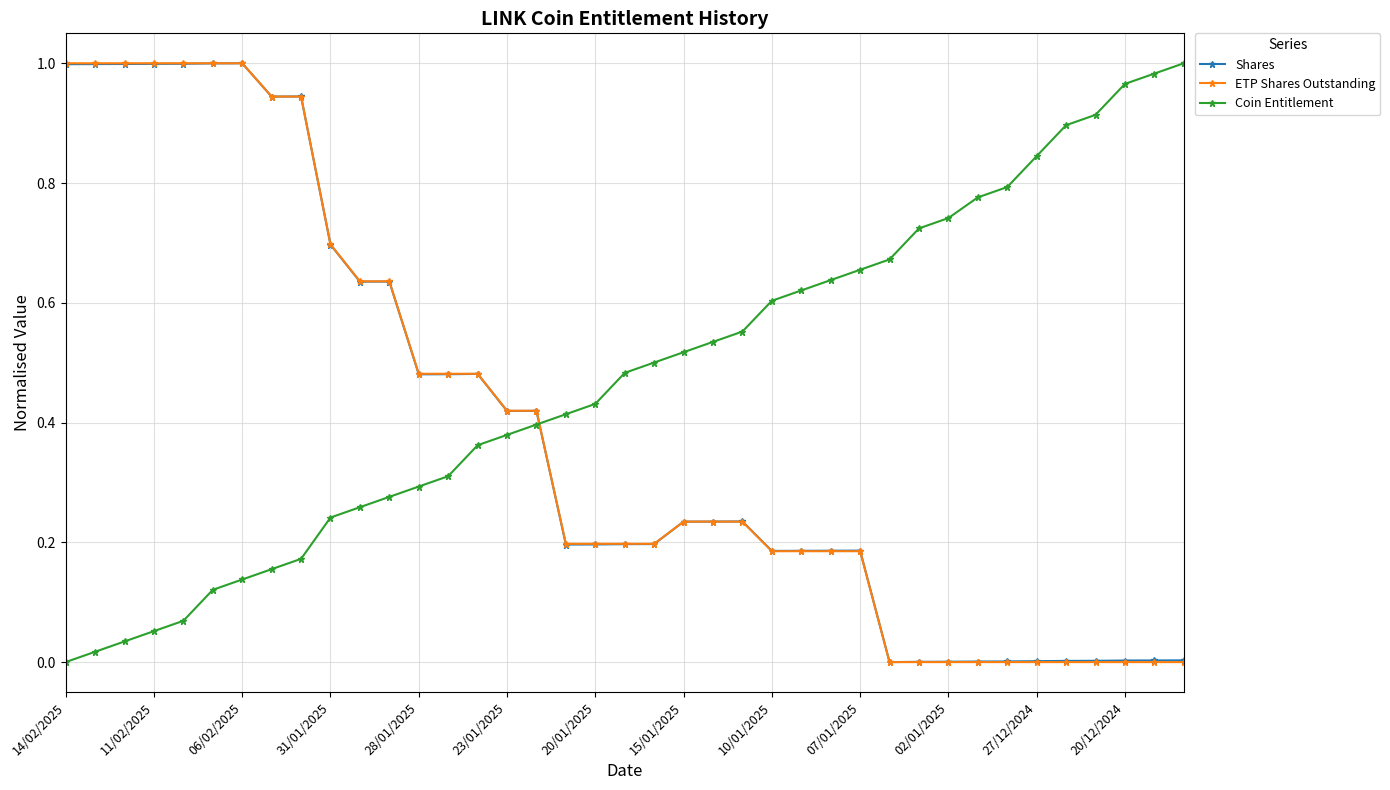

True or false: Shares and Coin Entitlement intersect in this chart.

True